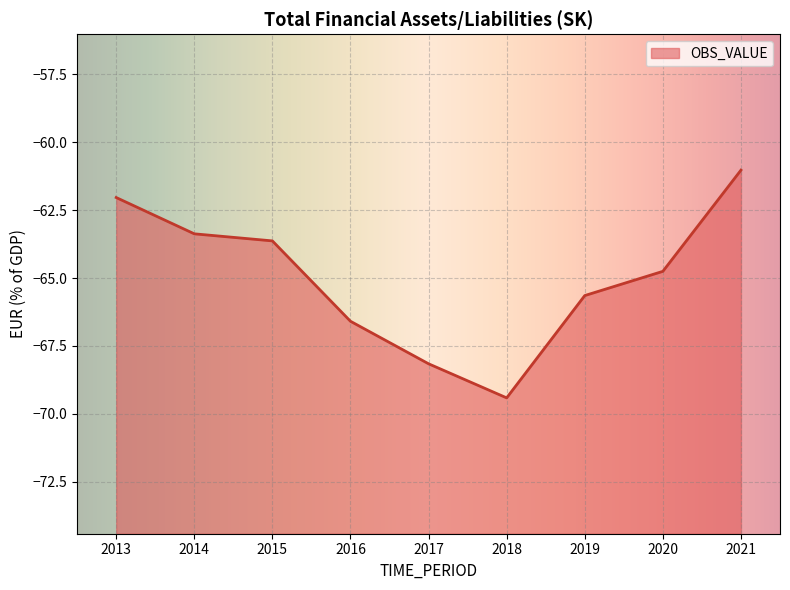

Where does the data first go above -64?

2013